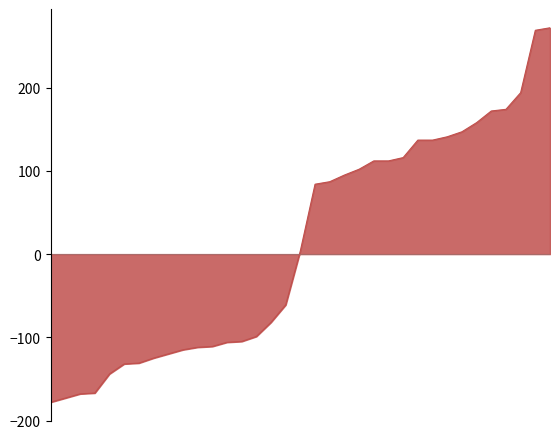

What is the minimum value shown in the chart?

-178